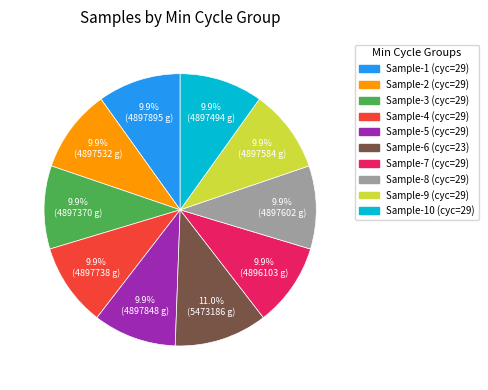

Does any single category account for the majority?

No